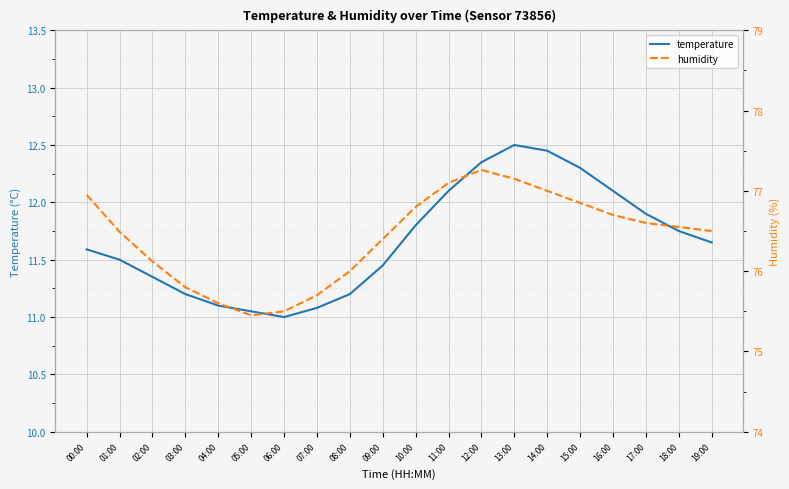

Read the humidity value at 06:00.

75.5